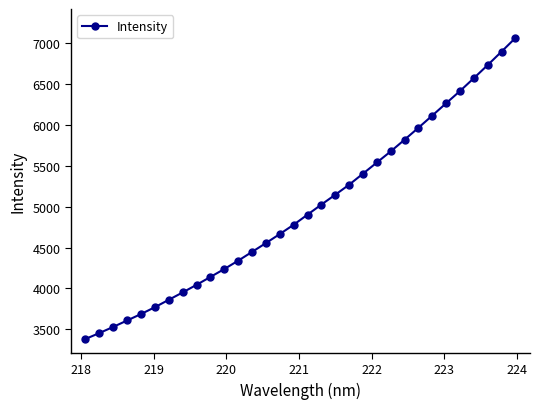

True or false: the data has more than 2 interior local peaks.

False